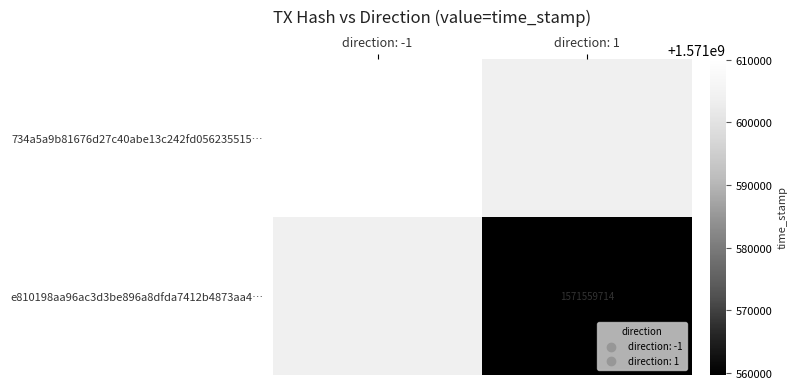

Is it true that 734a5a9b81676d27c40abe13c242fd056235515… equals 775372324 at direction: -1?

False